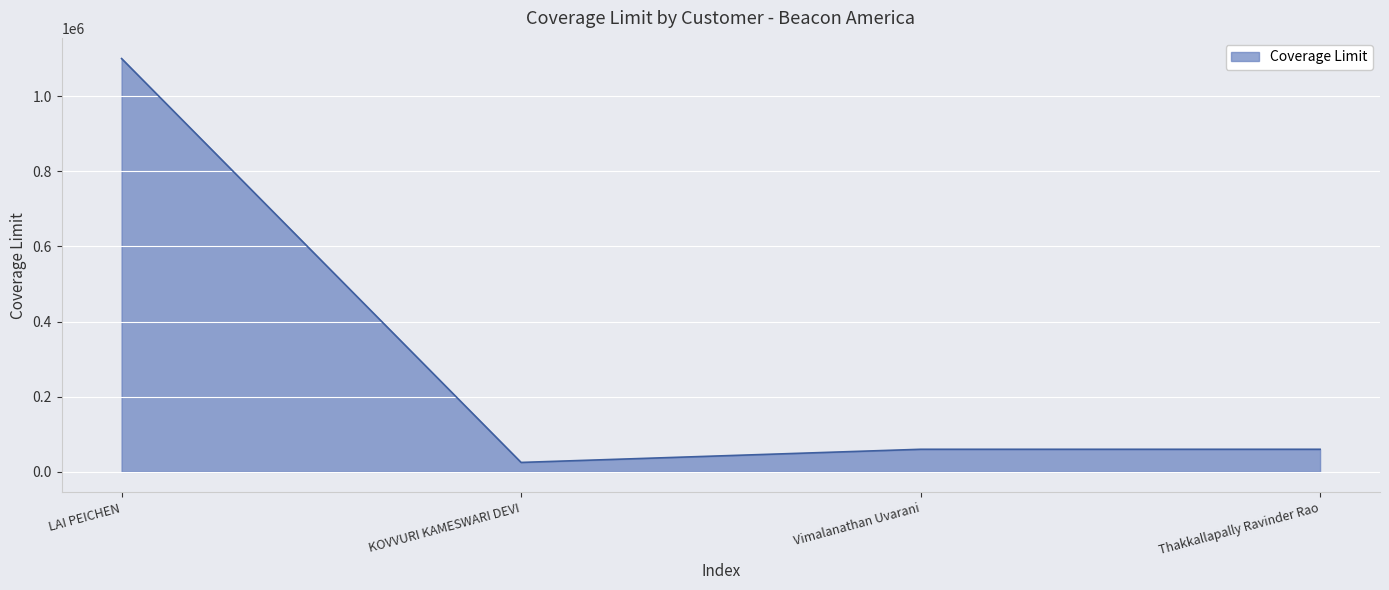

Count the number of data series in this chart.

1